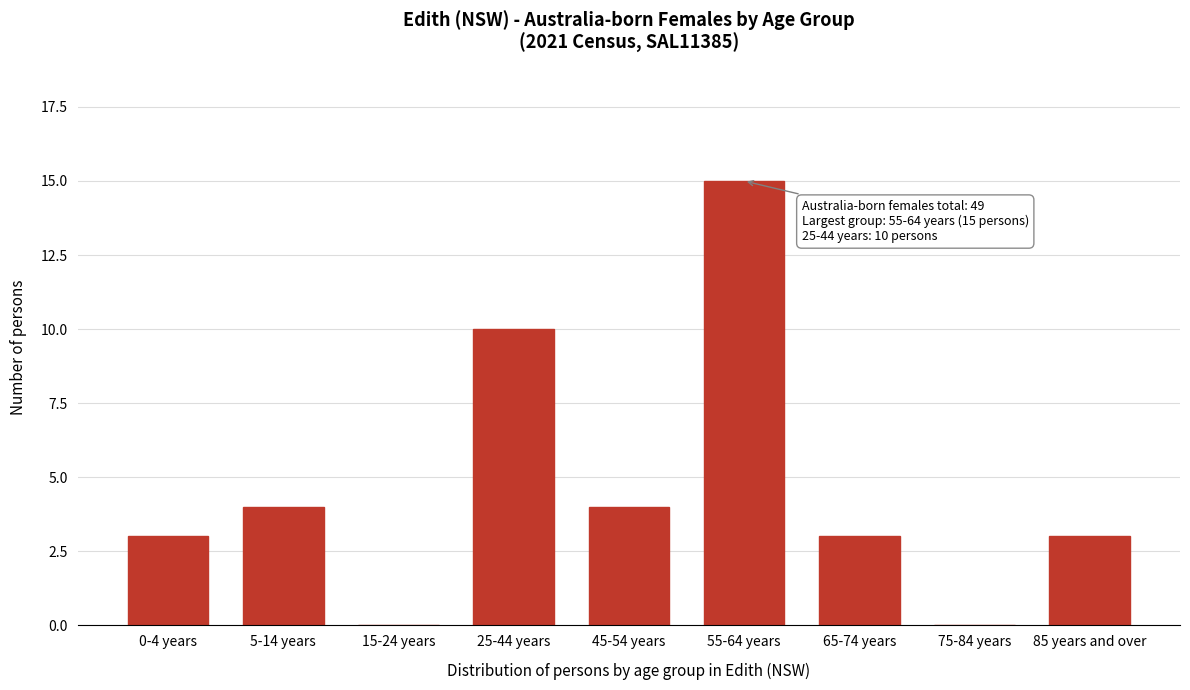

Reading left to right, what are all the values shown in this chart?

0-4 years=3	5-14 years=4	15-24 years=0	25-44 years=10	45-54 years=4	55-64 years=15	65-74 years=3	75-84 years=0	85 years and over=3